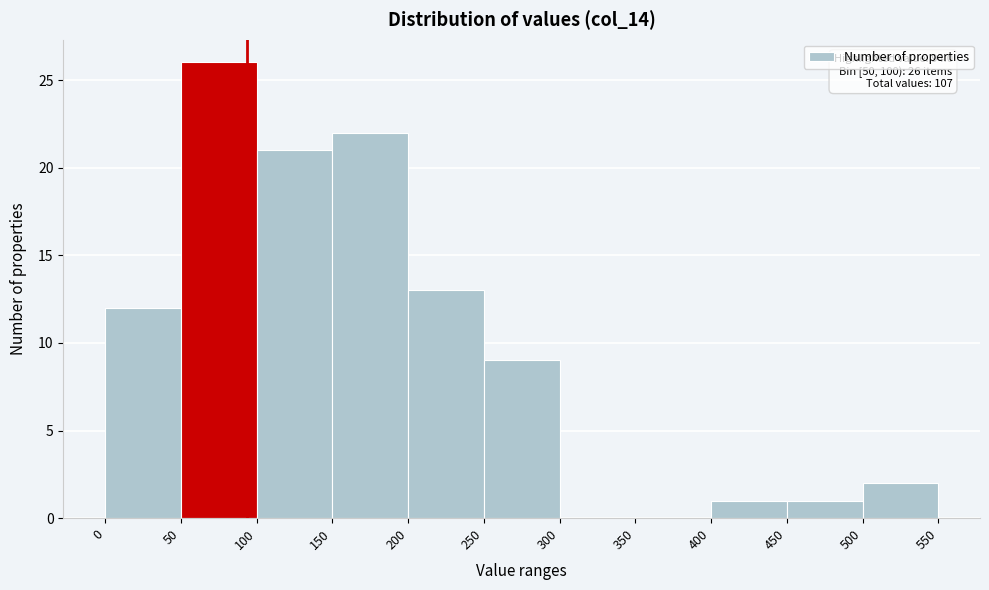

Over which range of the x-axis is the bar tallest?

50 to 100